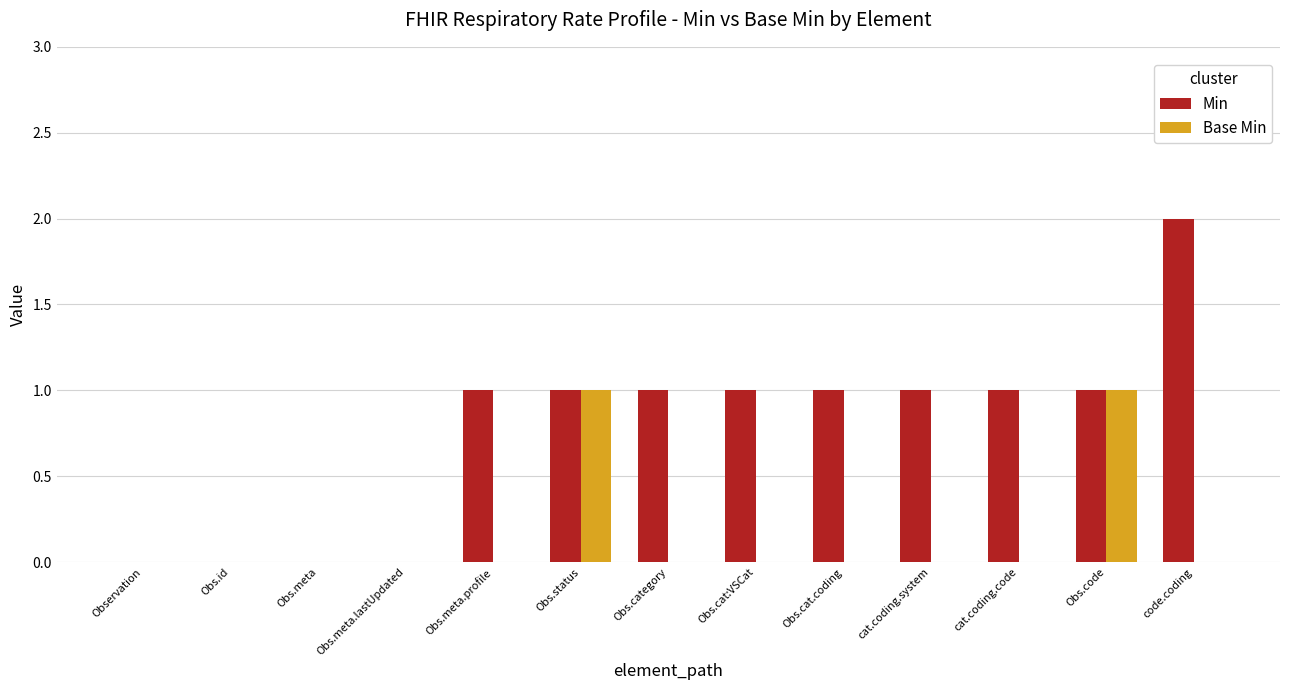

What is the total value across all series at Obs.category?

1